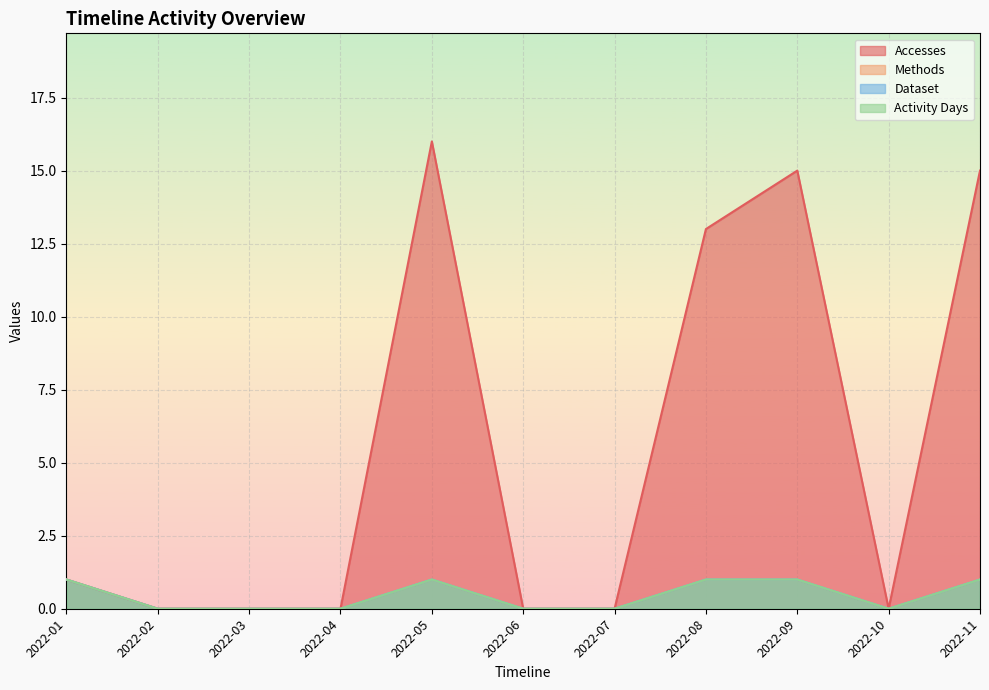

True or false: Methods has more than 1 interior local peaks.

False